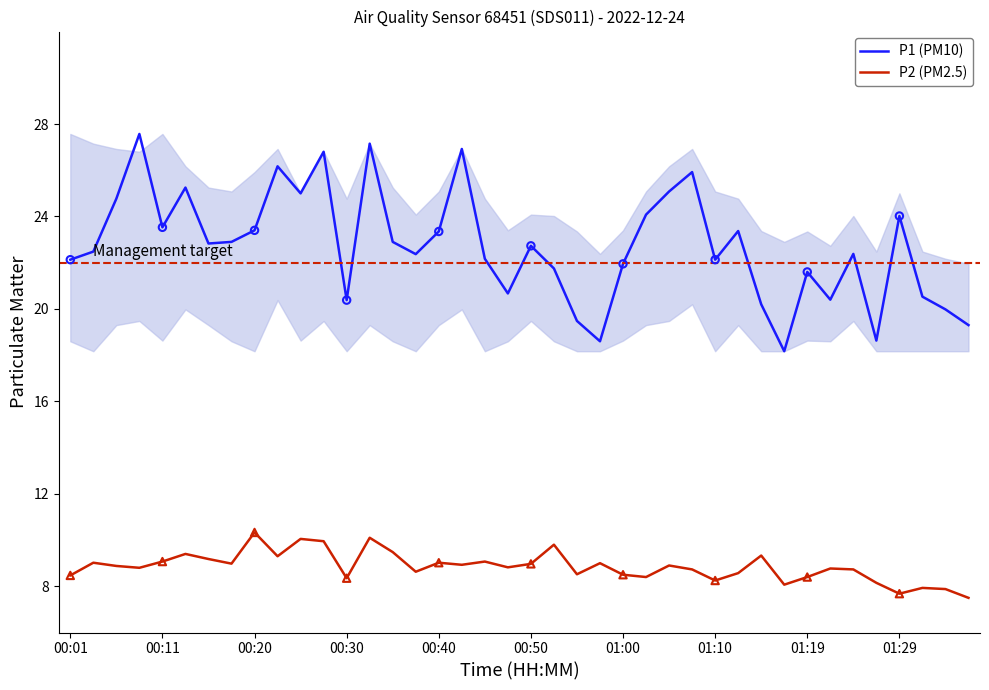

Which series has the largest total across all categories?

P1 (PM10)